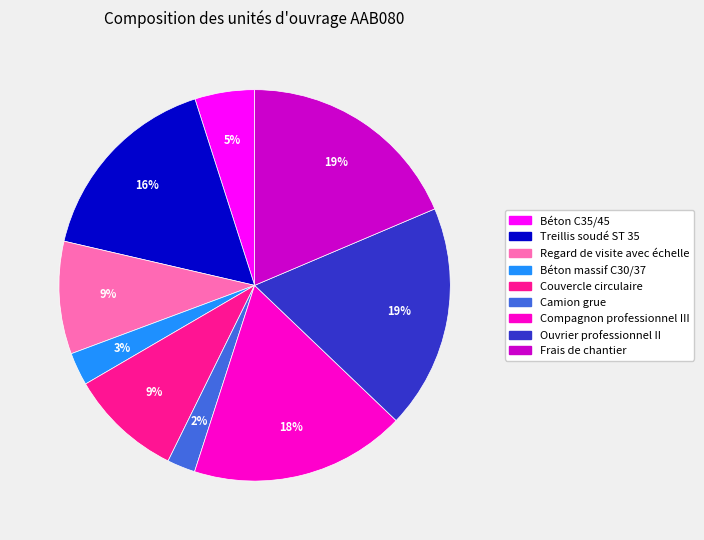

To the nearest percent, what percentage of the pie is Couvercle circulaire?

9%